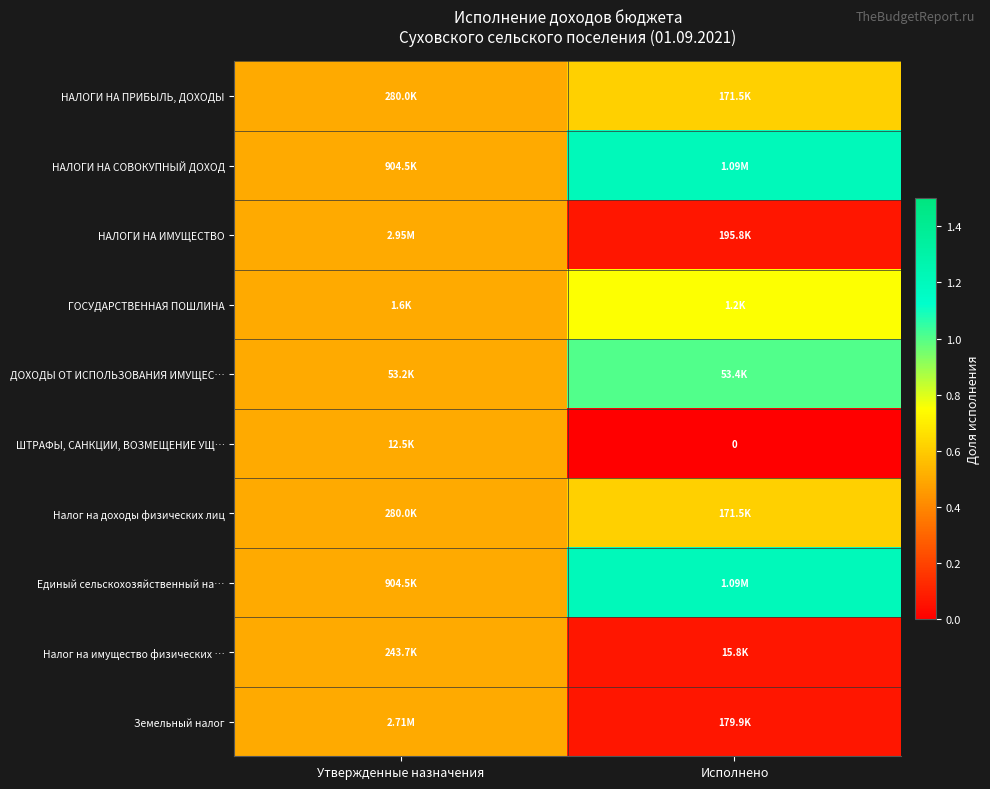

What is the maximum value shown in the chart?

1.2